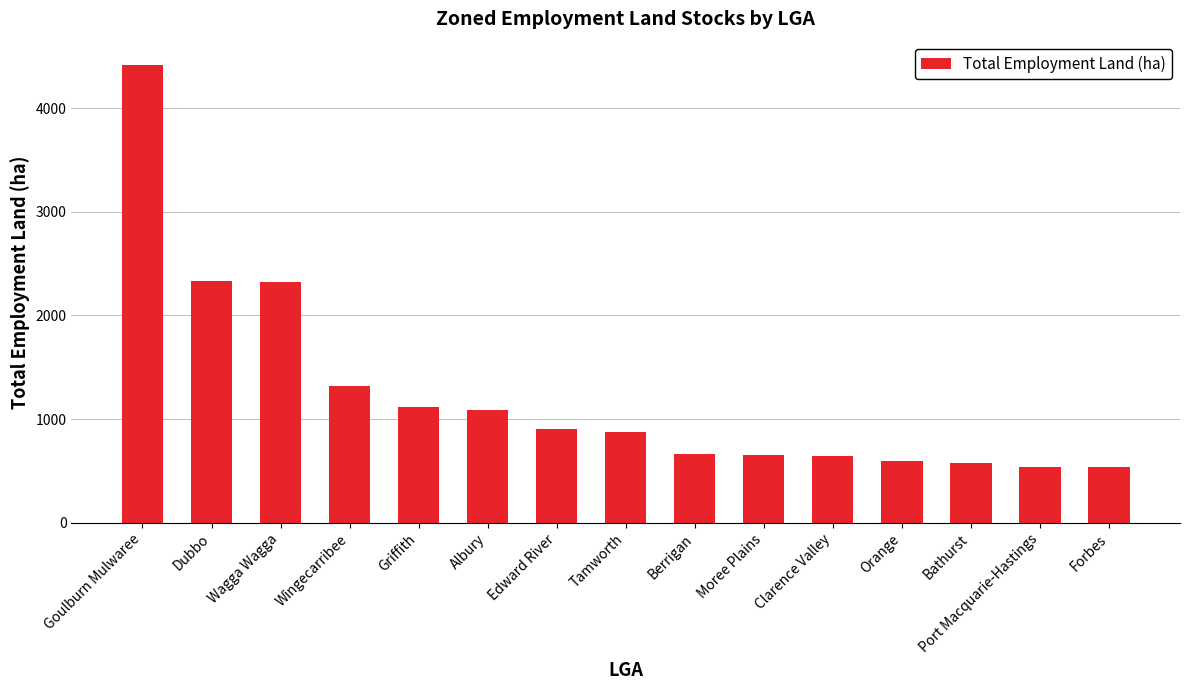

Which has a higher value, Wingecarribee or Tamworth?

Wingecarribee